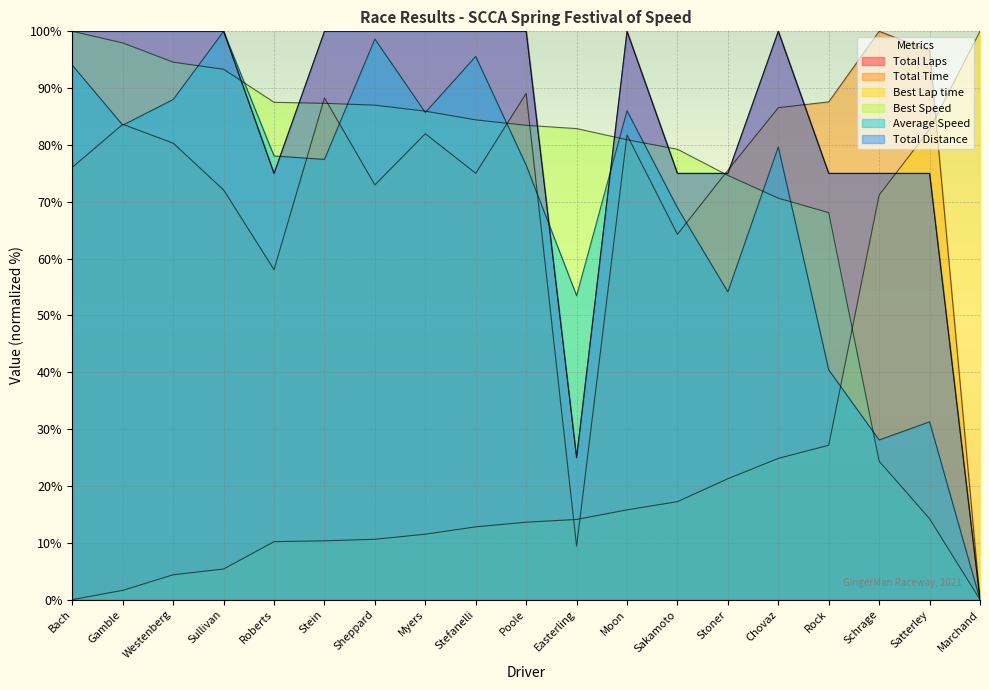

What are all the series names shown in the legend?

Total Laps, Total Time, Best Lap time, Best Speed, Average Speed, Total Distance